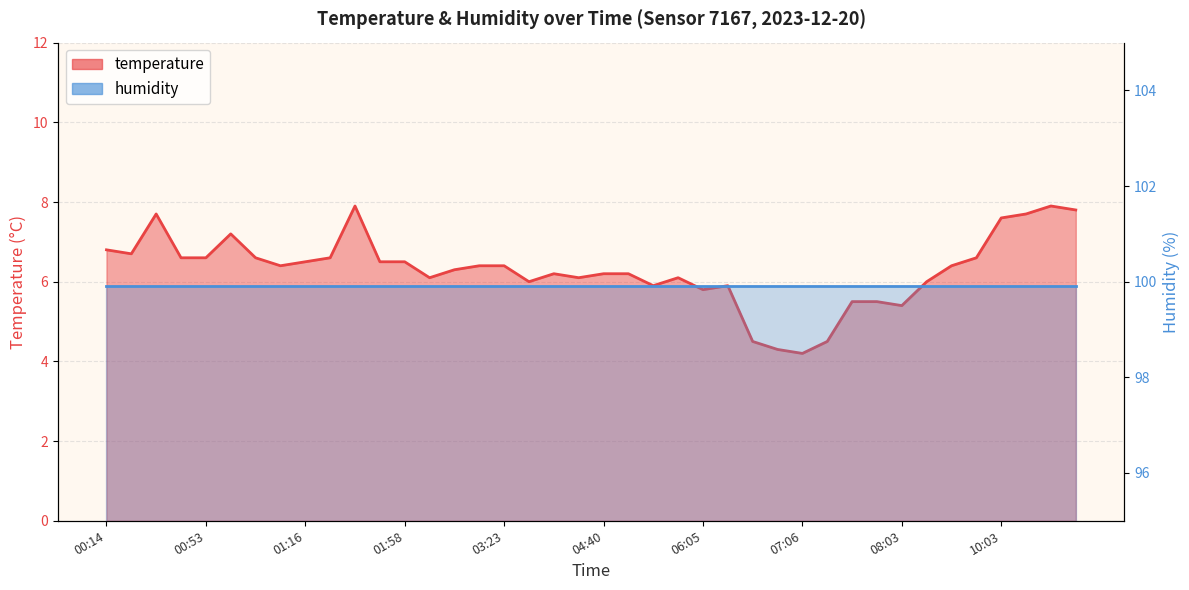

Reading left to right, what are all the values shown in this chart?

00:14=6.8	00:23=6.7	00:28=7.7	00:48=6.6	00:53=6.6	01:03=7.2	01:06=6.6	01:13=6.4	01:16=6.5	01:31=6.6	01:48=7.9	01:53=6.5	01:58=6.5	02:16=6.1	03:08=6.3	03:10=6.4	03:23=6.4	04:05=6.0	04:08=6.2	04:38=6.1	04:40=6.2	04:43=6.2	05:02=5.9	05:18=6.1	06:05=5.8	06:18=5.9	06:40=4.5	06:48=4.3	07:06=4.2	07:36=4.5	07:56=5.5	07:58=5.5	08:03=5.4	08:11=6.0	08:51=6.4	09:41=6.6	10:03=7.6	10:13=7.7	10:23=7.9	10:31=7.8